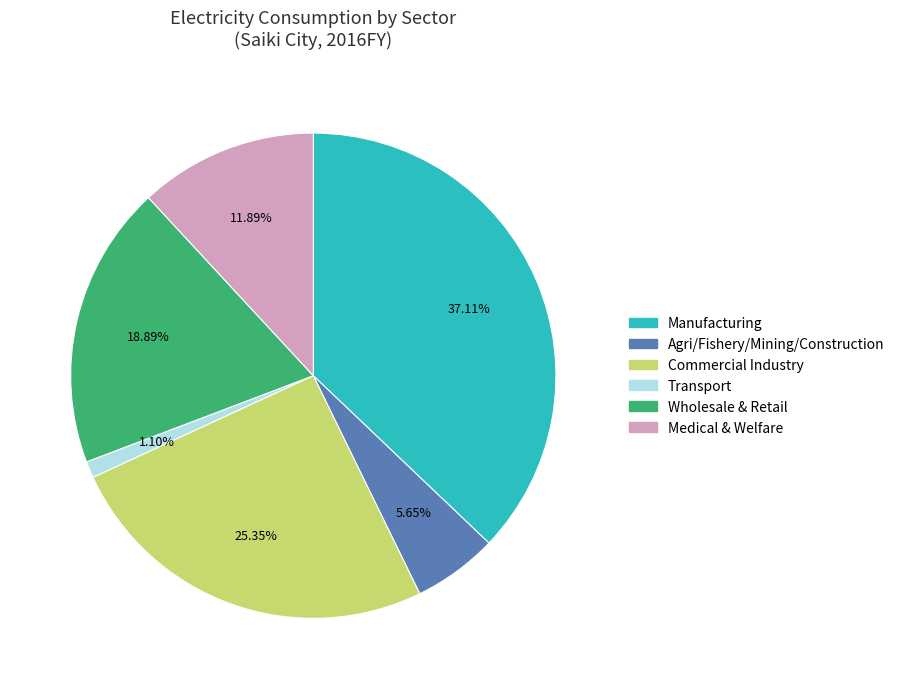

Is there a majority slice in this chart?

No